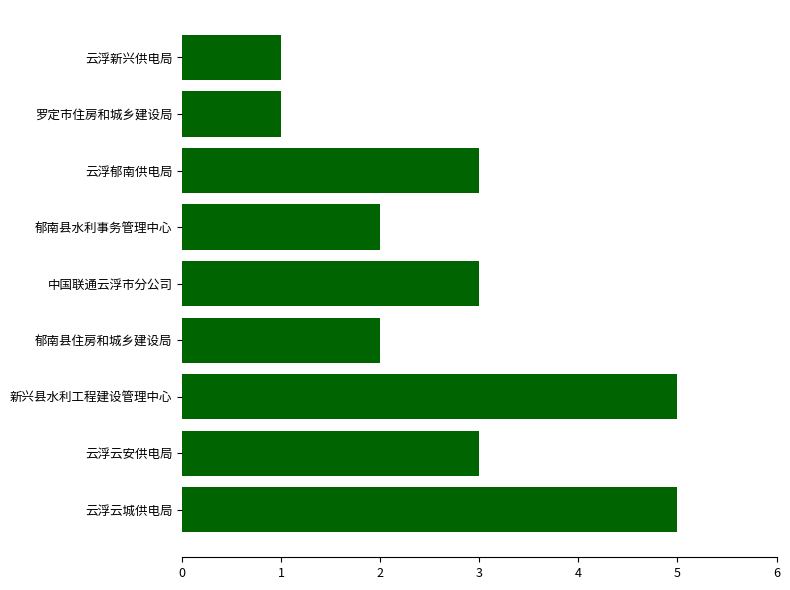

Approximately how many times larger is the value at 罗定市住房和城乡建设局 compared to 郁南县水利事务管理中心?

0.5